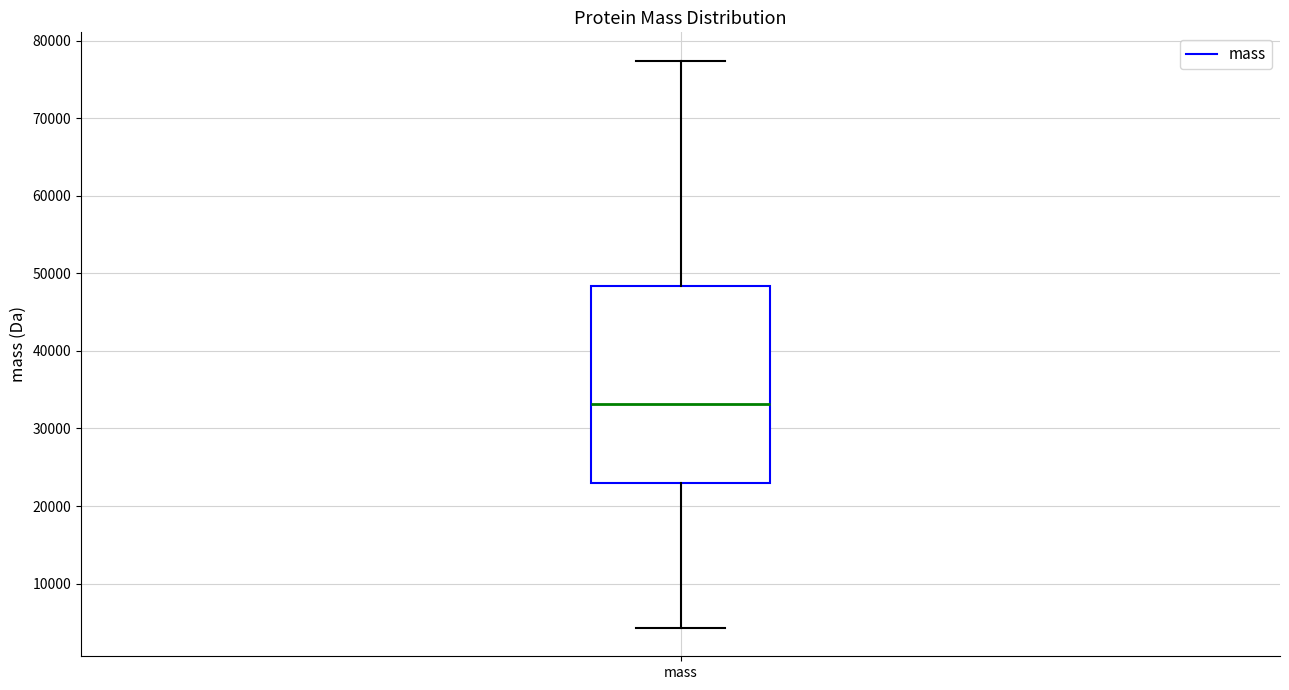

Where is the lower edge of the box for mass on the y-axis? The values are not printed on the chart, so give them approximately, as read against the axis.

23000